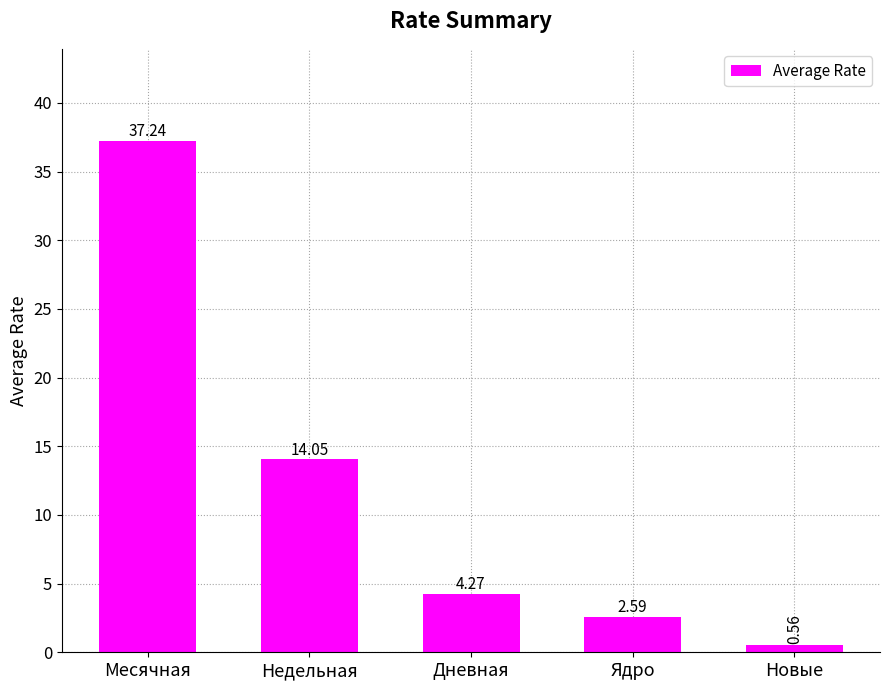

At which category does the chart reach its minimum across all series?

Новые